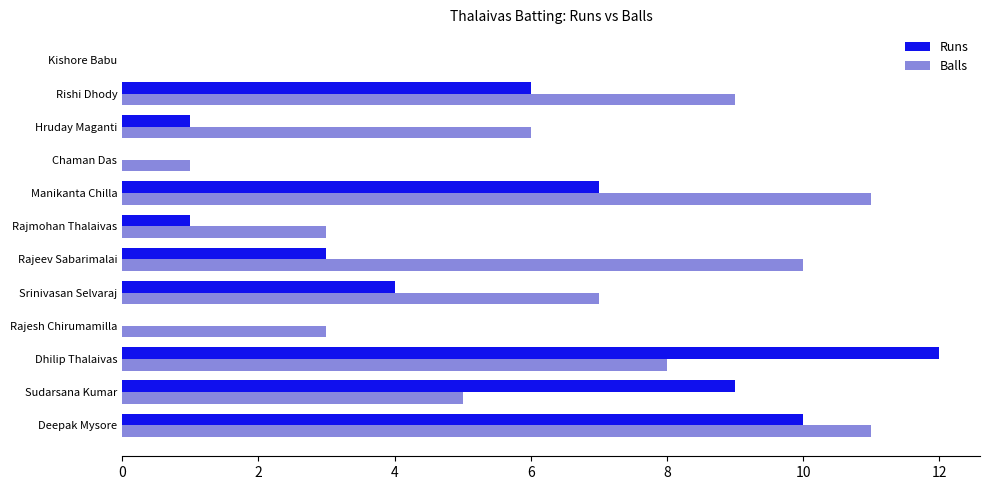

True or false: Runs has a value of 6 at Rishi Dhody.

True